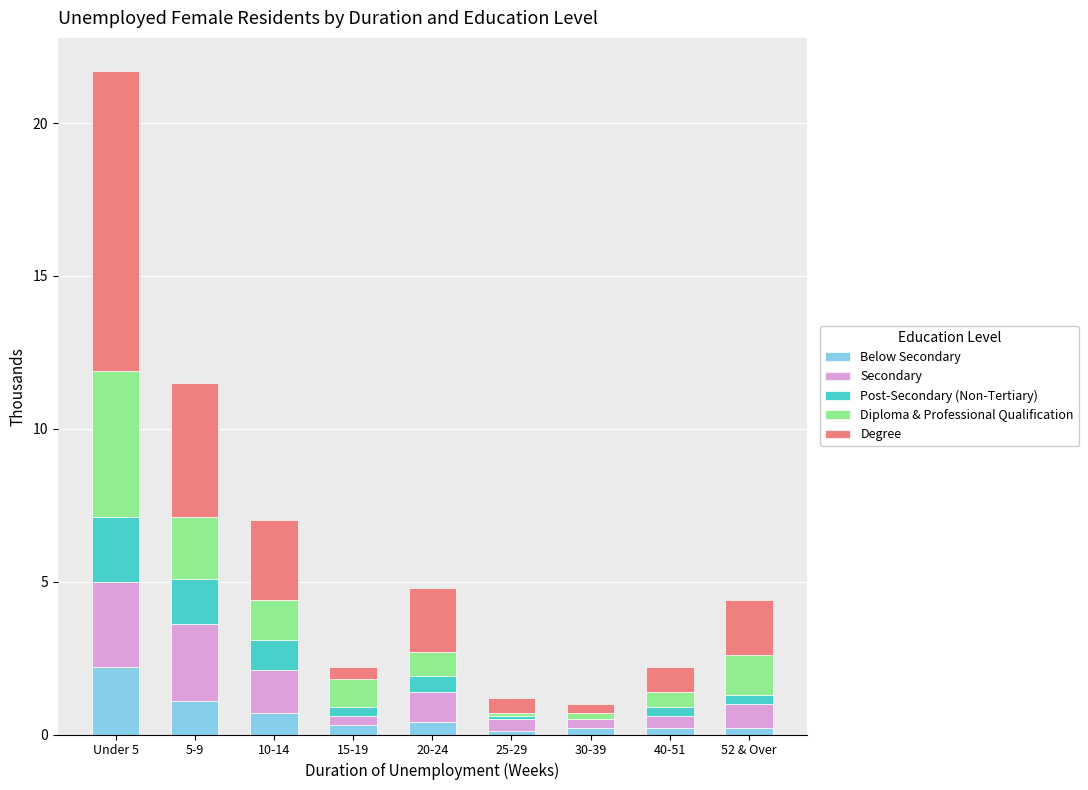

What are all the series names shown in the legend?

Below Secondary, Secondary, Post-Secondary (Non-Tertiary), Diploma & Professional Qualification, Degree